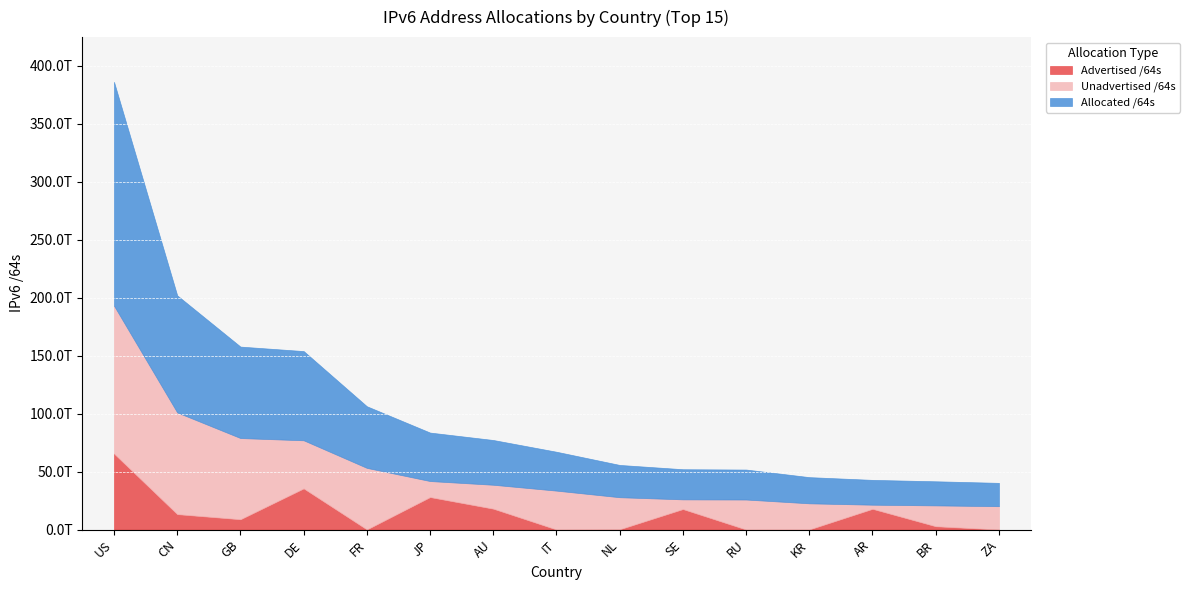

True or false: Advertised /64s and Allocated /64s intersect in this chart.

False